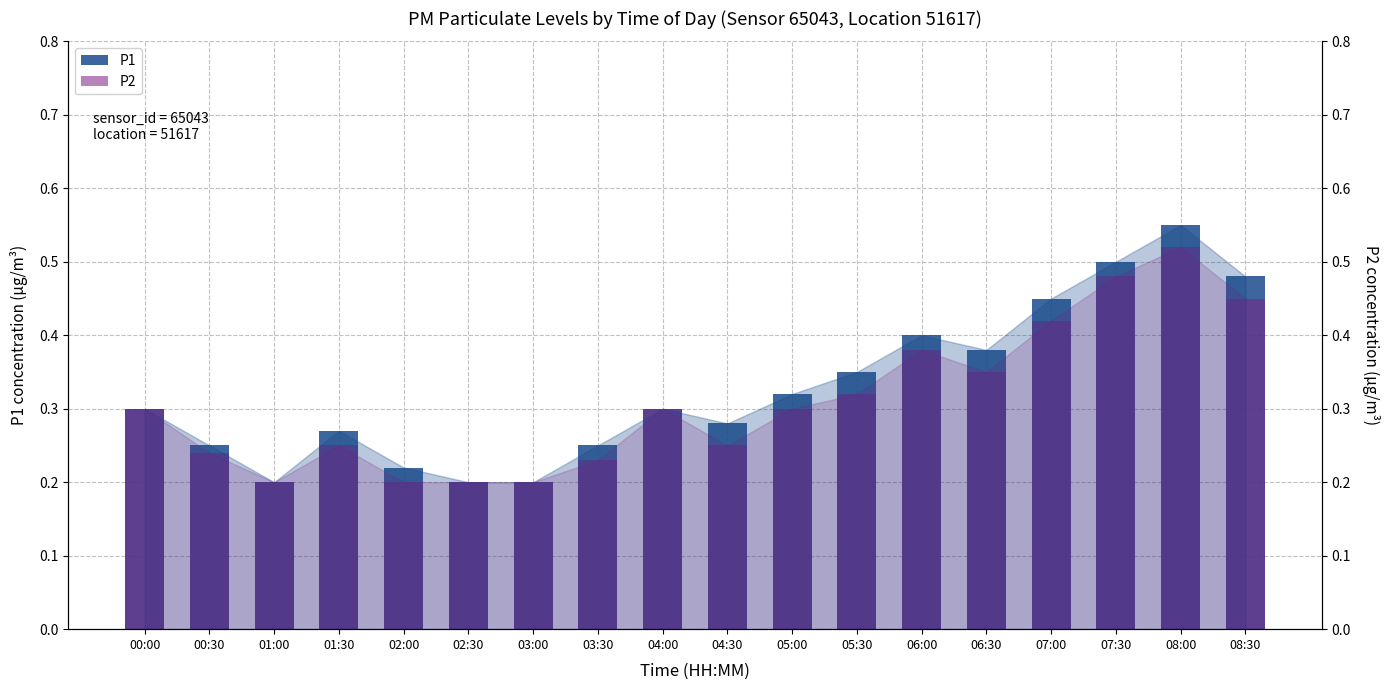

What is the label of the 4th bar from the left?

01:30